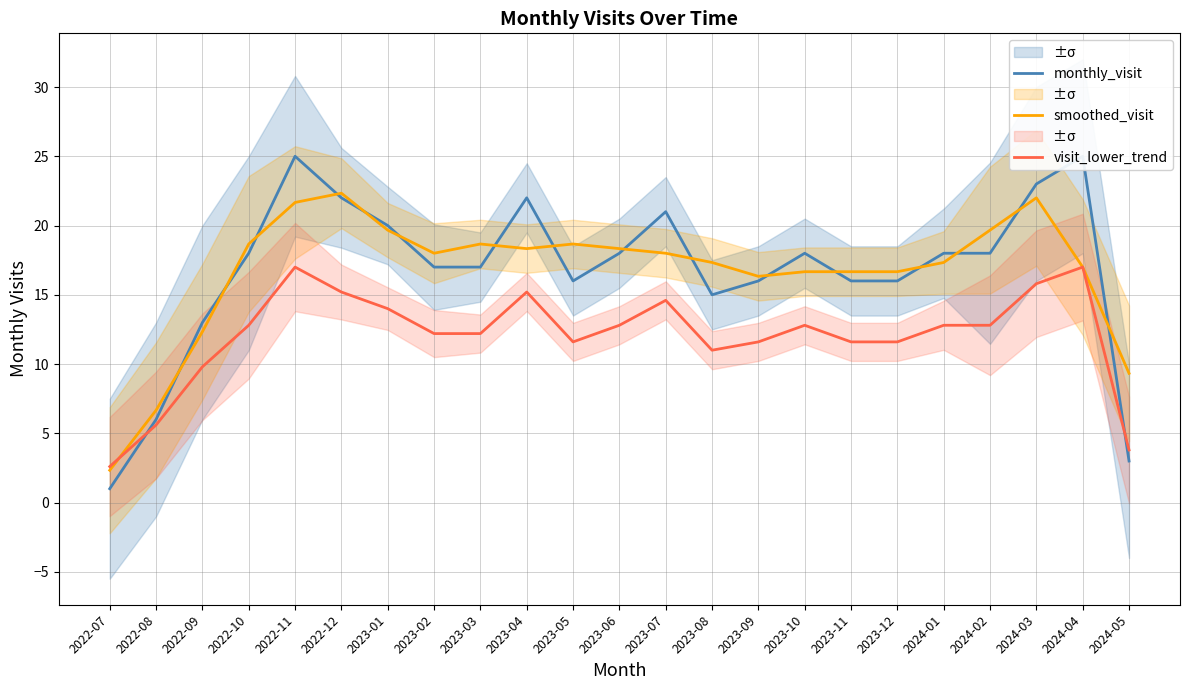

How many interior local valleys does the smoothed_visit series have?

3